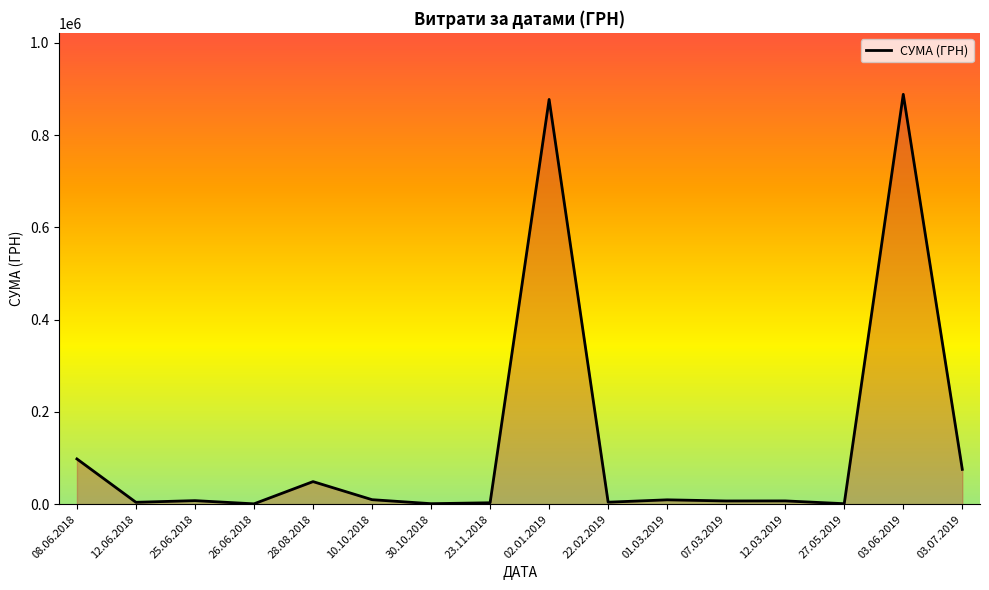

What is the greatest value displayed?

888317.1